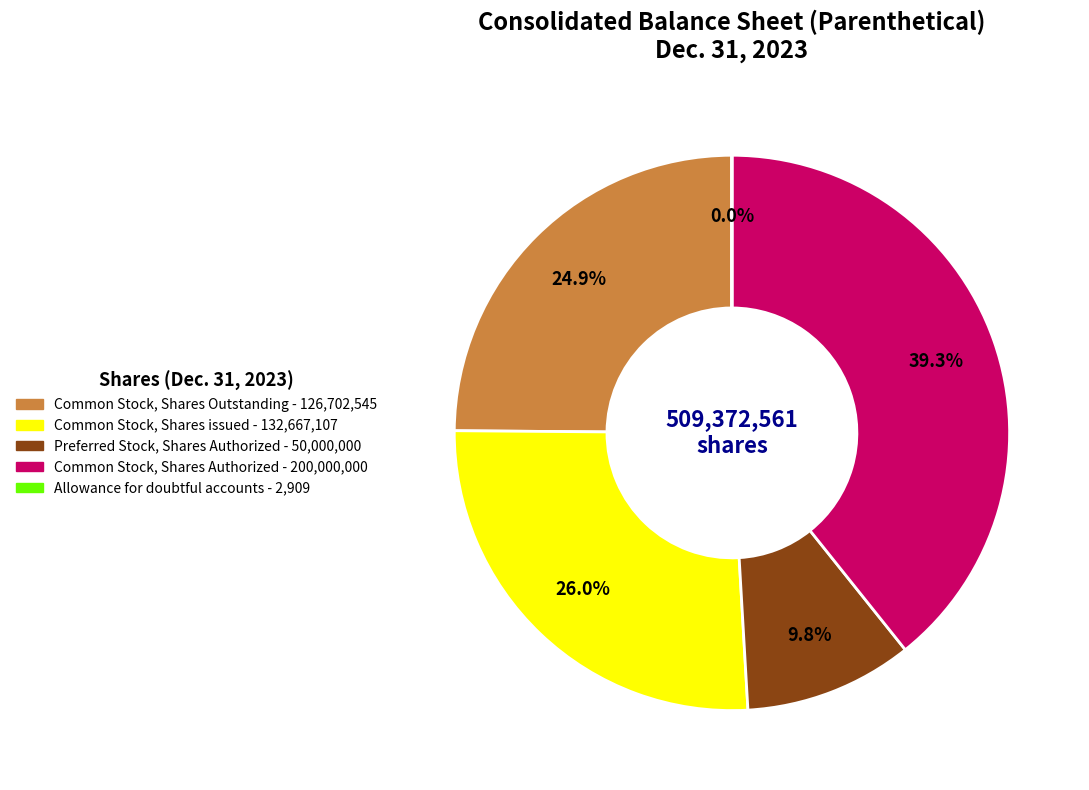

To the nearest percent, what is the difference between the largest and smallest slice percentages?

39%